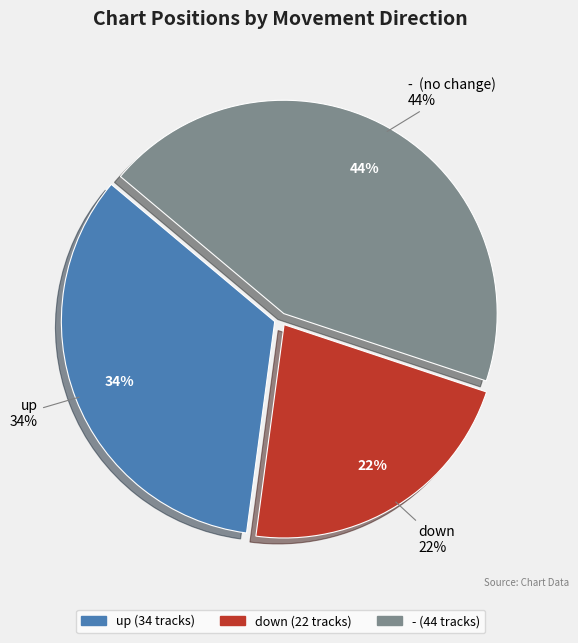

To the nearest percent, what is the difference between the largest and smallest slice percentages?

22%